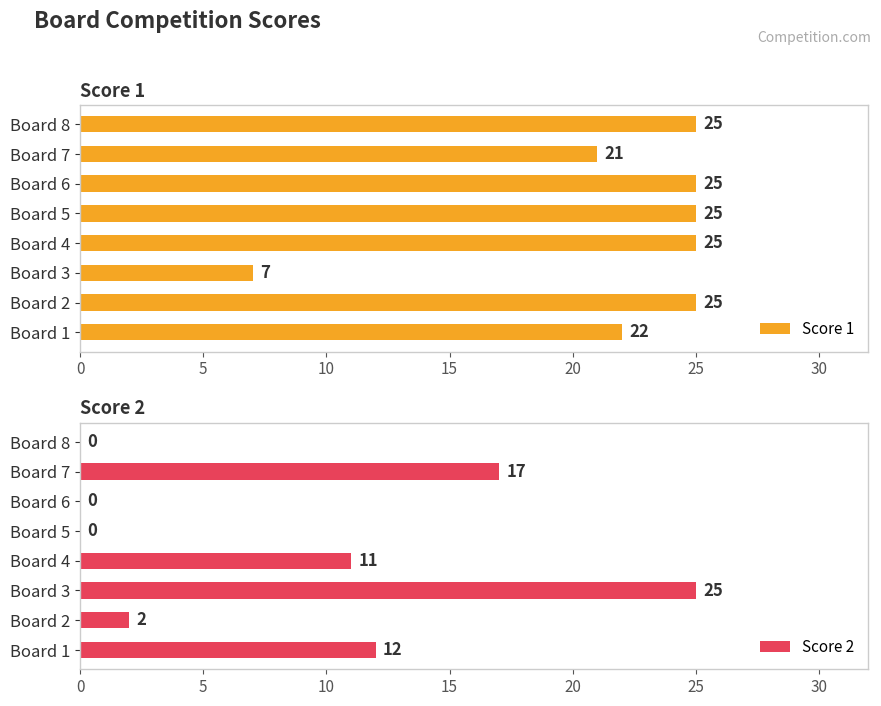

At how many categories does at least one series exceed 1?

8